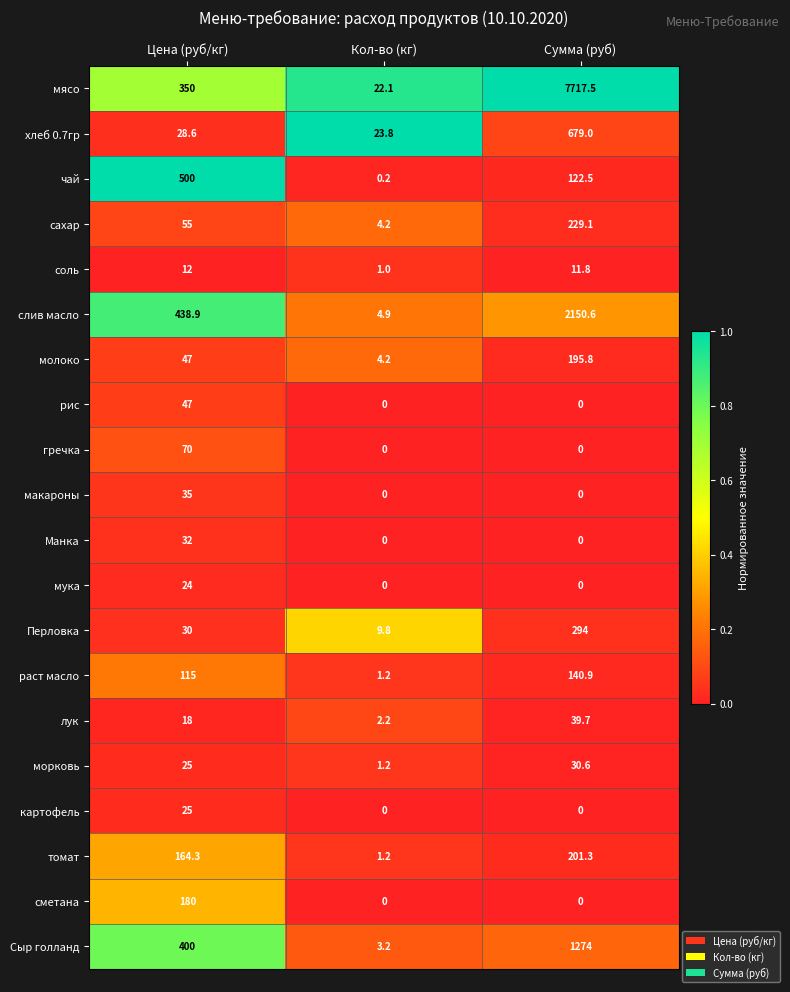

The value of рис at Кол-во (кг) is 23.9. True or false?

False